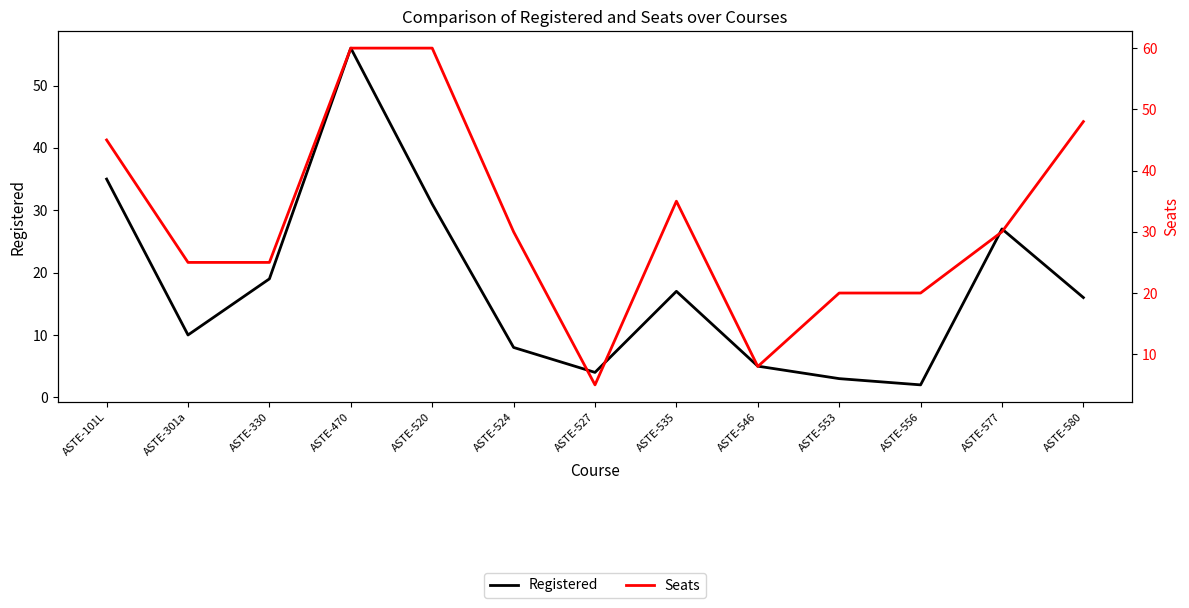

Is the value of Registered at ASTE-524 greater than the value of Seats at ASTE-577?

No